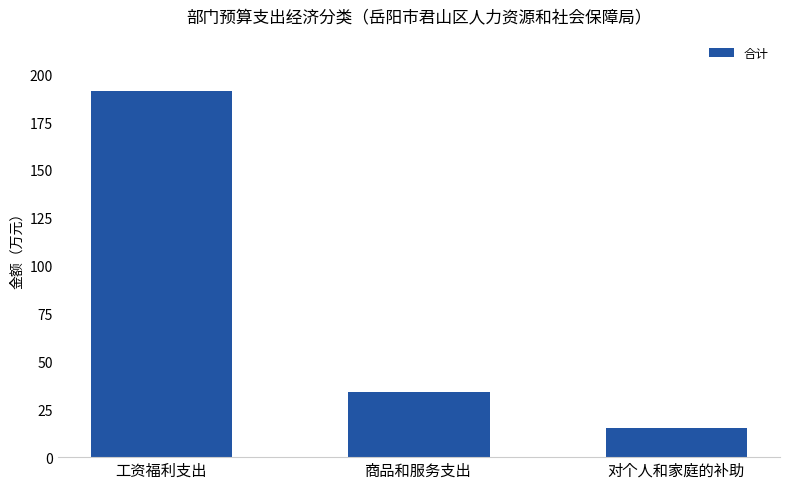

The value at 工资福利支出 is 191.1. True or false?

True